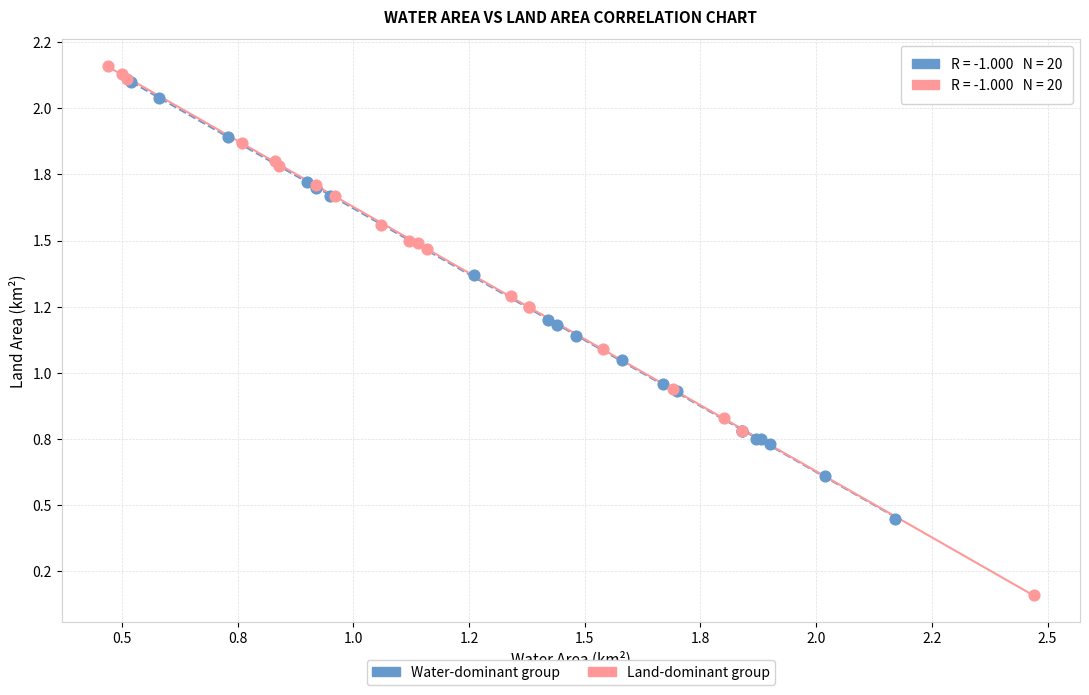

Which series reaches the minimum Y coordinate?

Land-dominant group